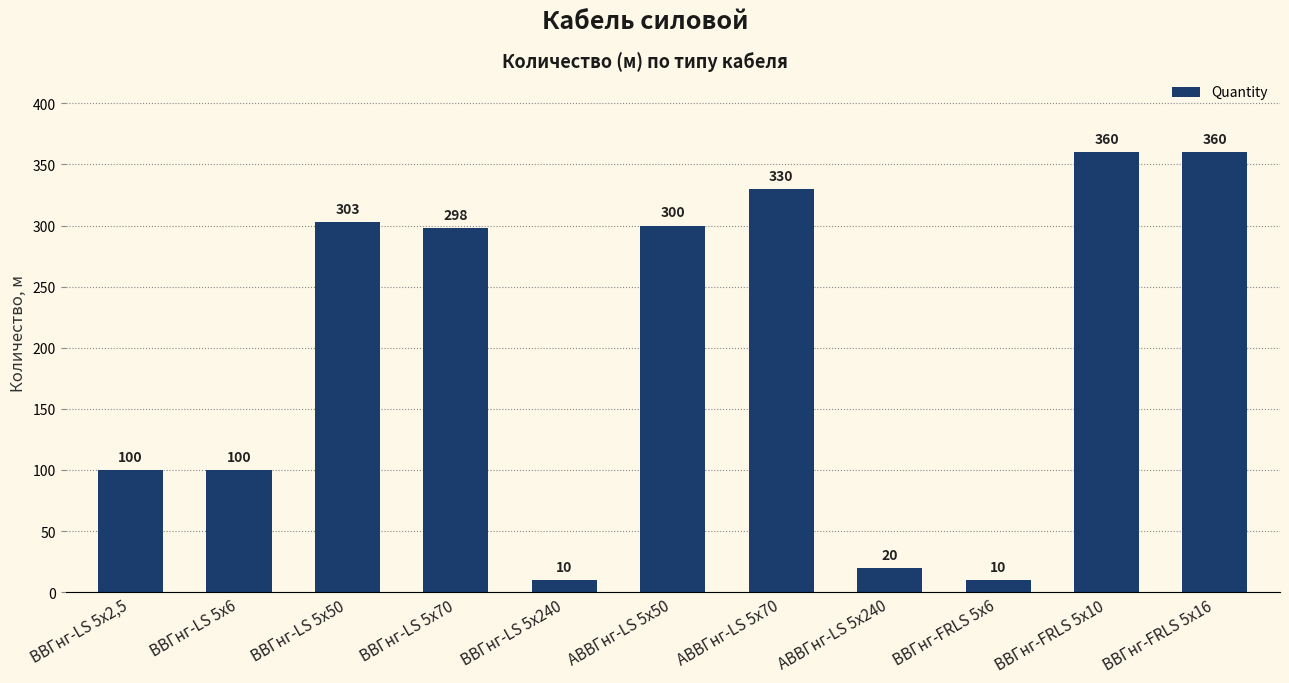

What is the maximum value shown in the chart?

360